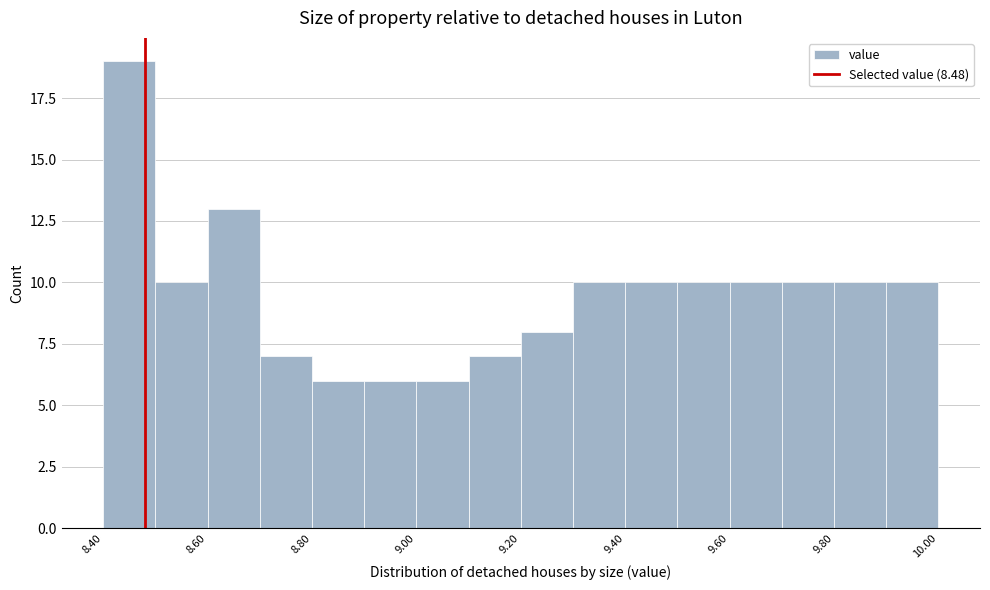

Over which range of the x-axis is the bar tallest?

8.4 to 8.5